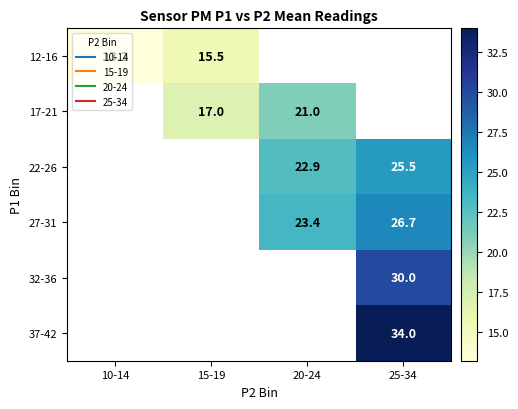

Is it true that 22-26 equals 22.9 at 20-24?

True